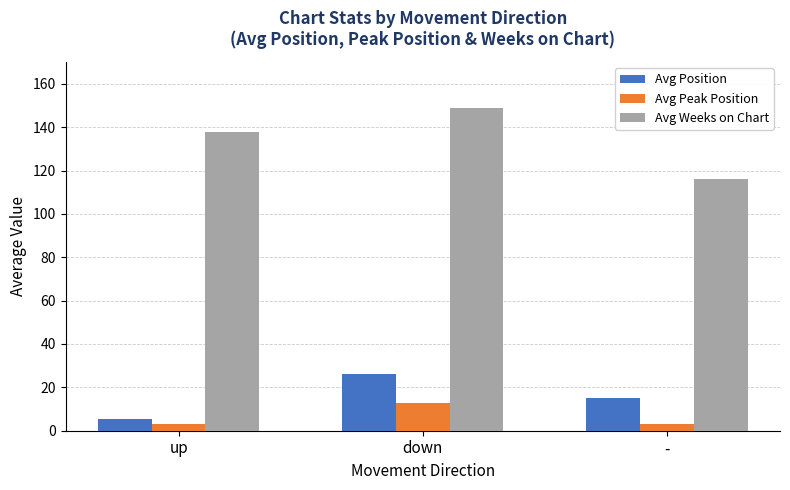

Which series changed the most between down and -?

Avg Weeks on Chart